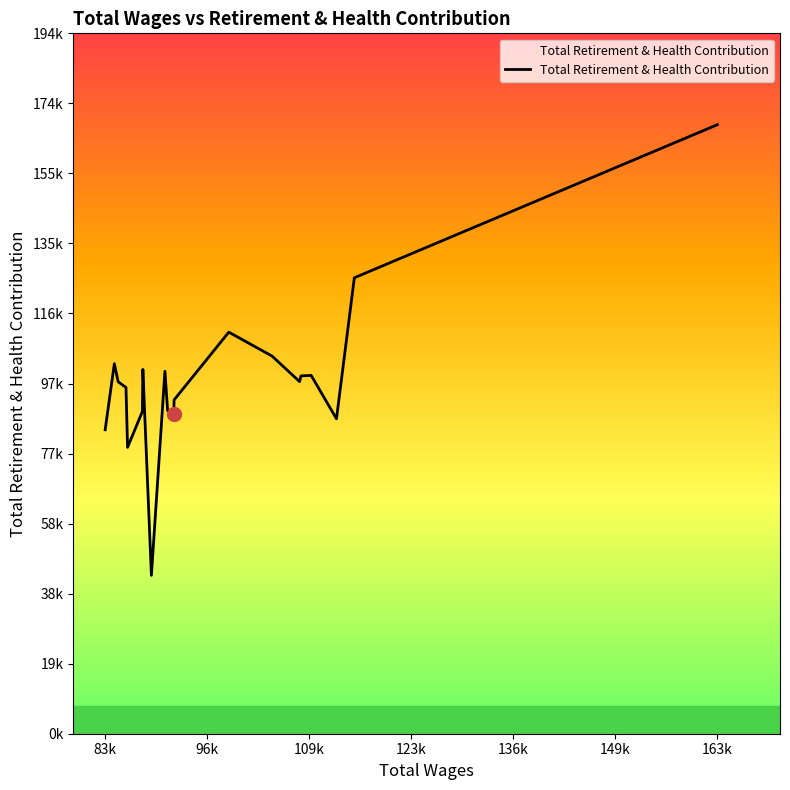

Which category has the highest value across all series?

163107